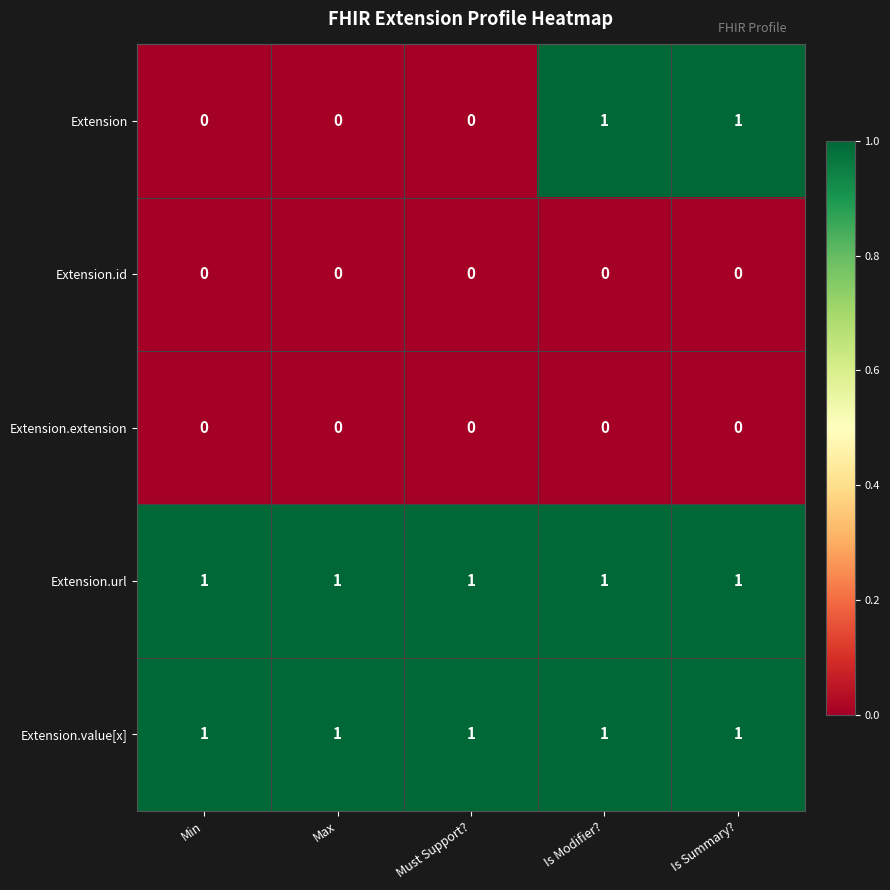

Is it true that Extension.extension equals 0 at Is Modifier??

True